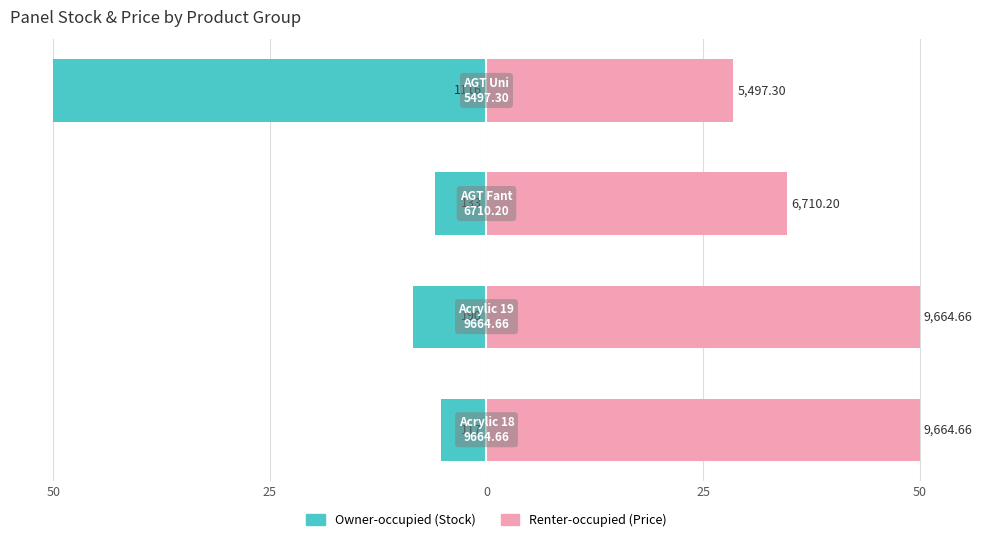

What is the total value across all series at 25?

41.5